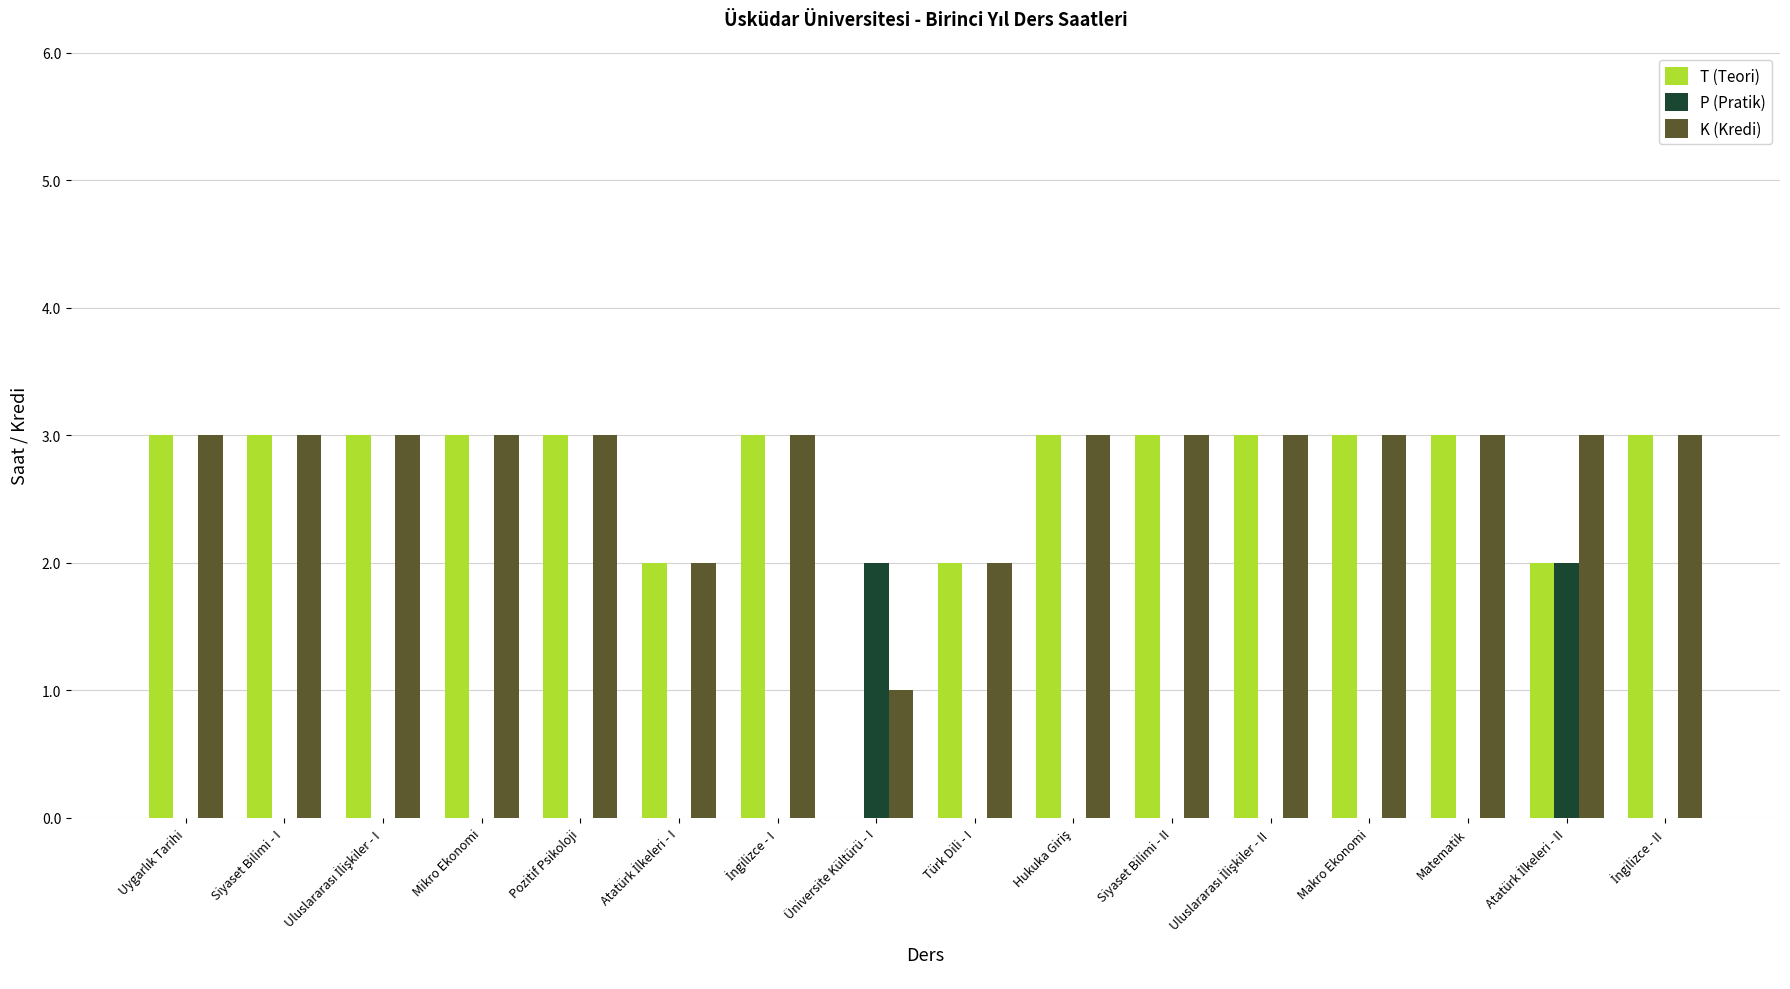

The value of T (Teori) at Matematik is 3. True or false?

True